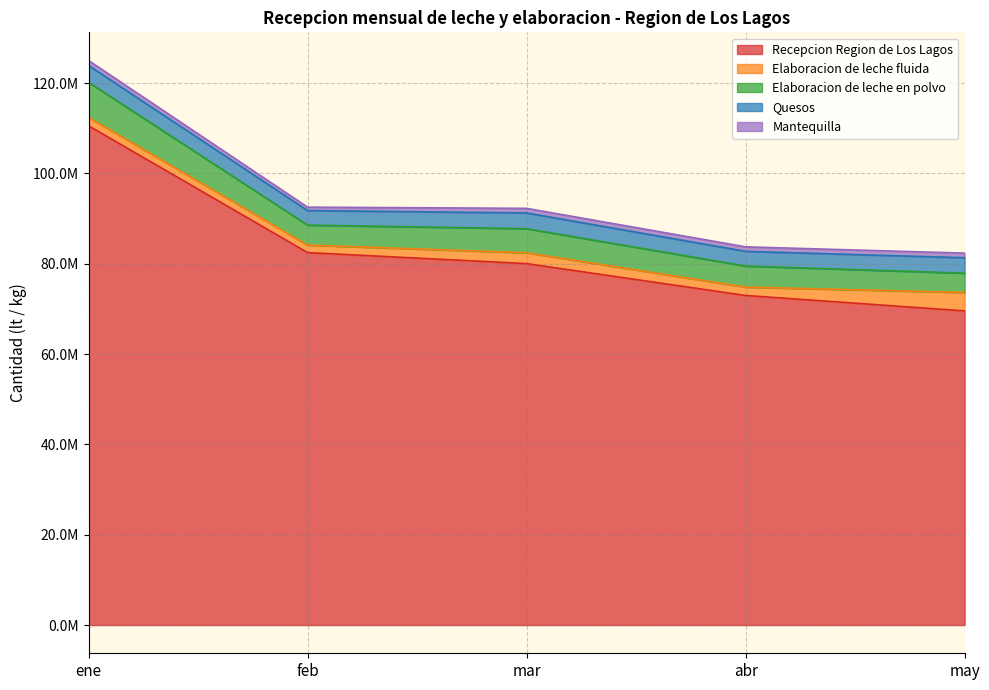

Is the value of Quesos at mar greater than the value of Recepcion Region de Los Lagos at ene?

No